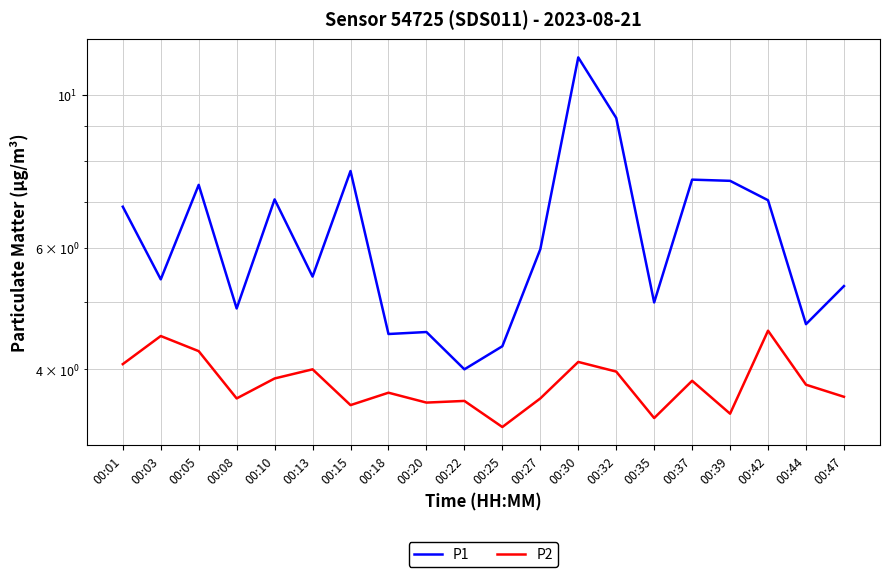

Which series has the largest range (max minus min)?

P1